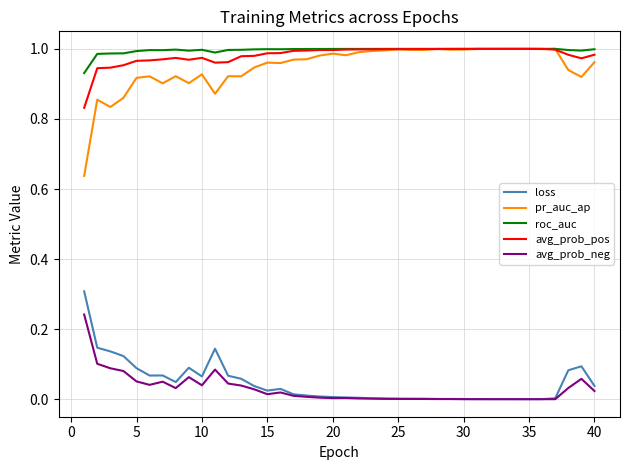

At how many categories does at least one series exceed 0?

40